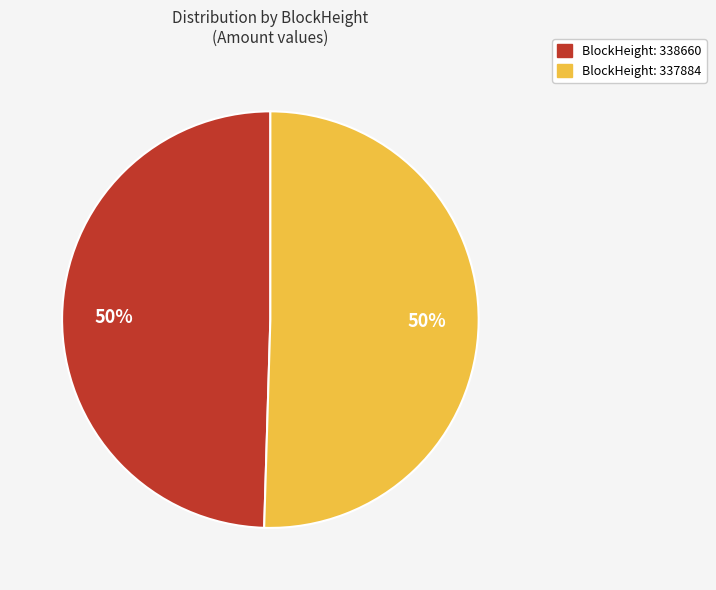

To the nearest percent, what is the average slice percentage?

50%